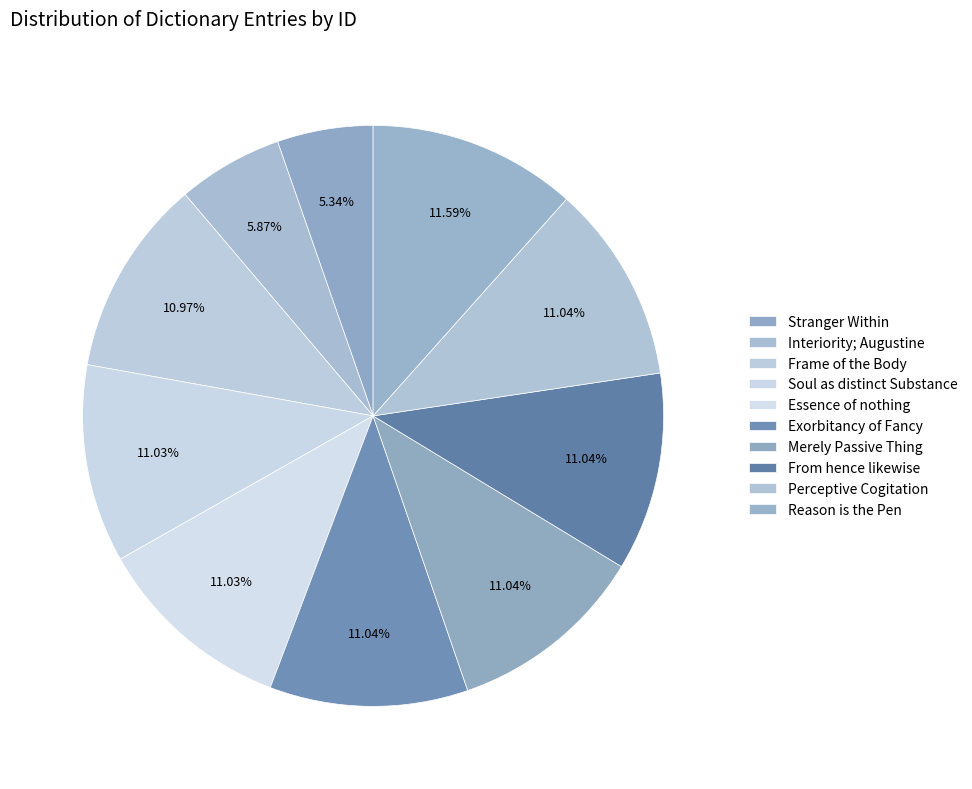

What is the change in value from Interiority; Augustine to Frame of the Body?

+9007